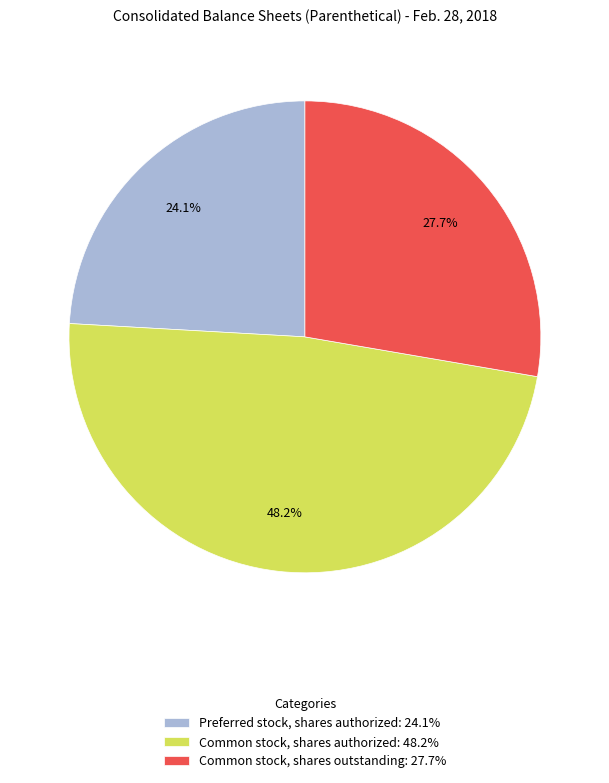

Does any single category account for the majority?

No